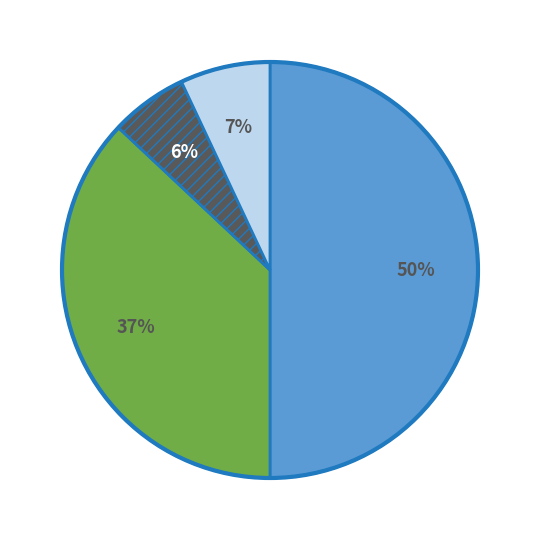

To the nearest percent, what is the average slice percentage?

25%